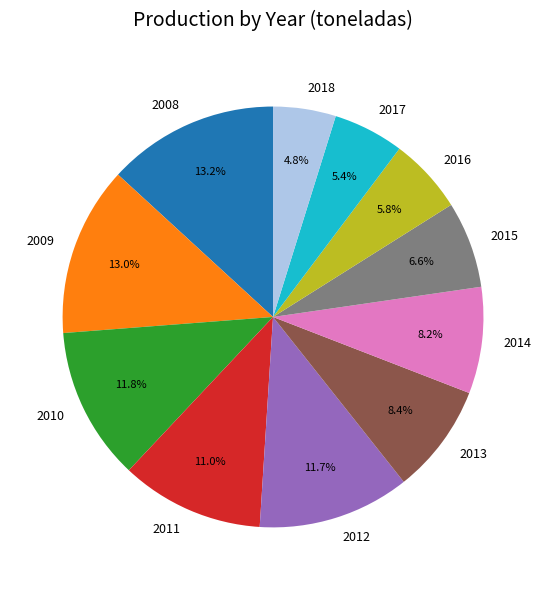

How many segments does this pie chart have?

11